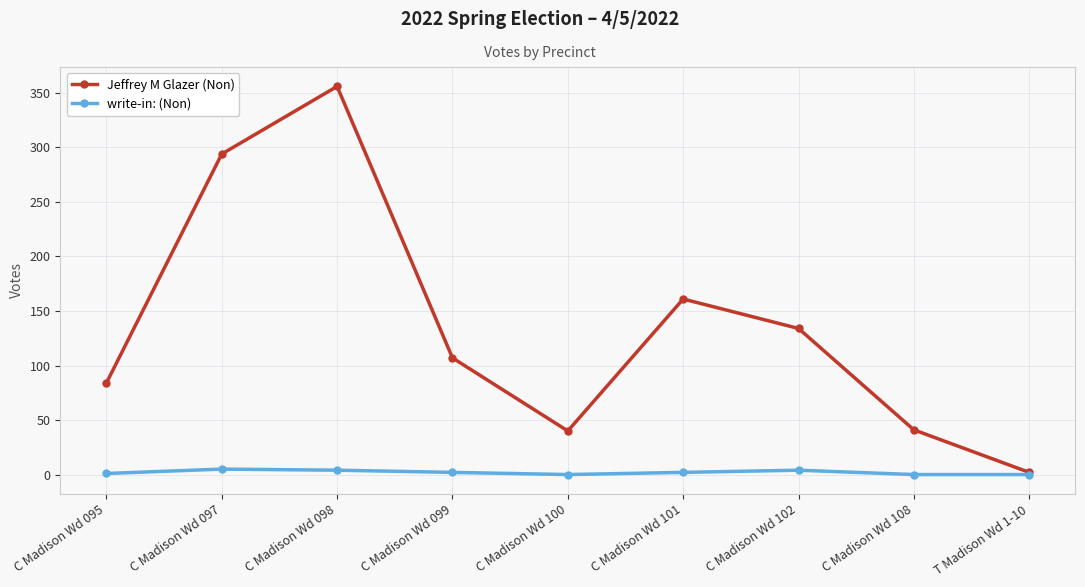

At how many categories does at least one series exceed 310?

1